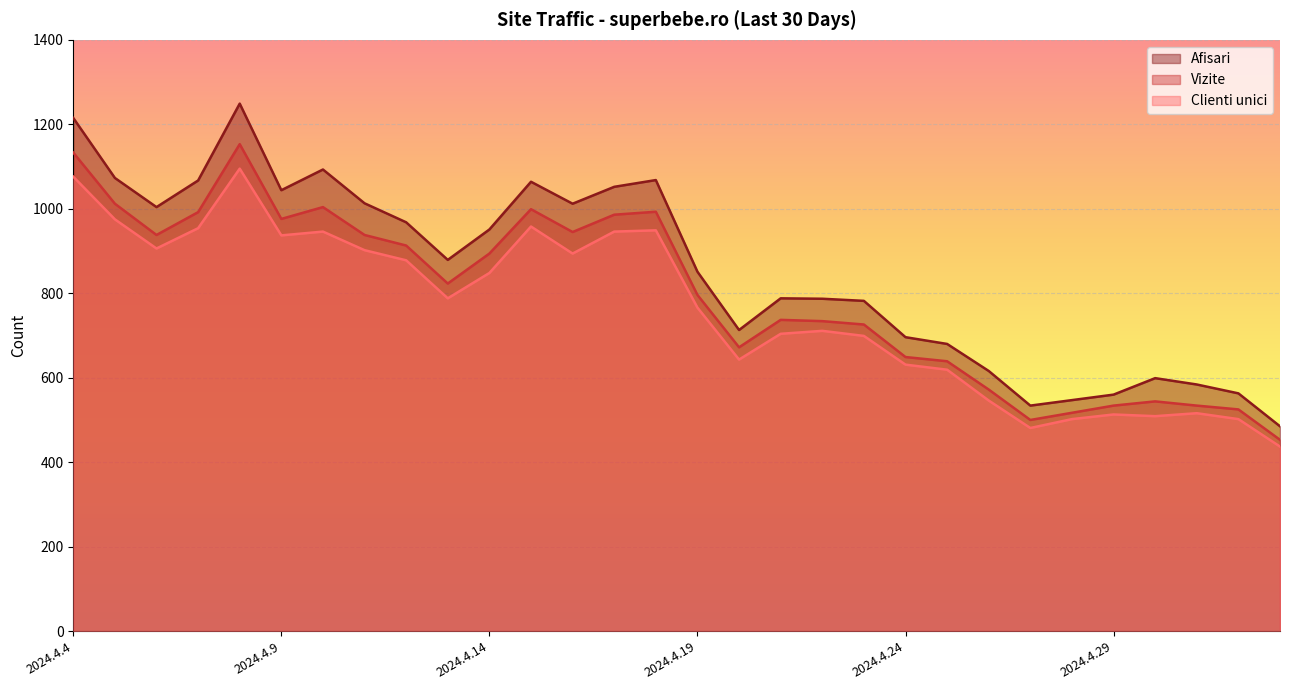

Reading left to right, list all the values displayed in this chart.

Afisari: 1215	1073	1004	1067	1249	1044	1093	1013	968	879	951	1064	1012	1052	1068	851	713	788	787	782	696	680	616	534	547	560	599	584	563	485
Vizite: 1133	1012	938	992	1153	976	1004	938	913	823	894	999	945	986	993	796	672	737	734	726	649	639	572	500	517	534	544	534	525	453
Clienti unici: 1076	975	906	954	1095	937	946	902	878	788	848	958	894	946	949	766	643	704	711	699	631	619	546	481	502	513	509	516	502	437